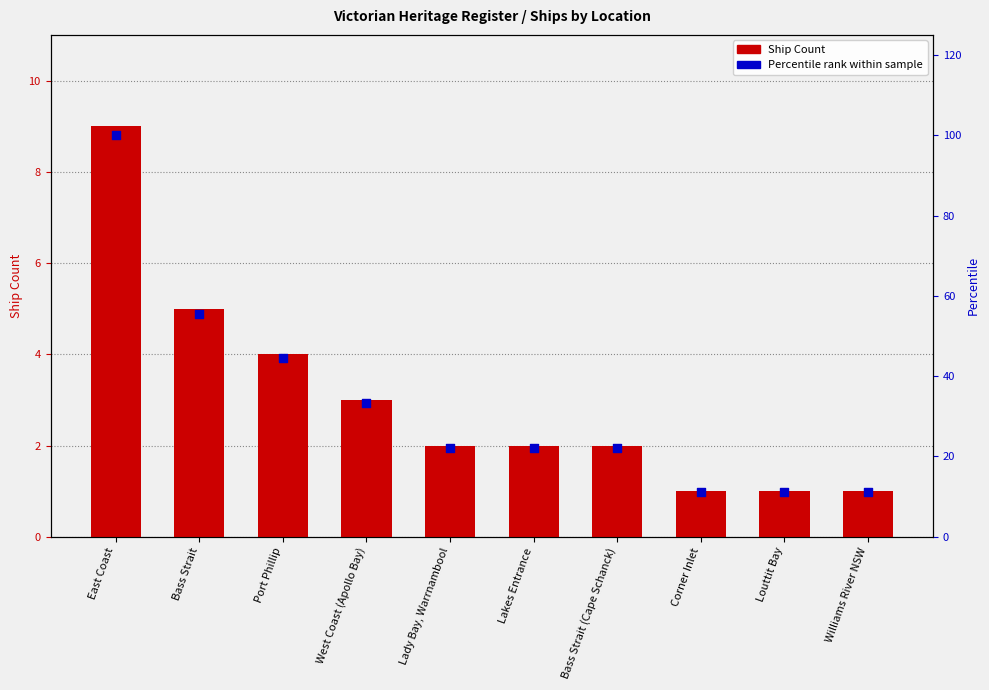

At how many categories does at least one series exceed 18?

7